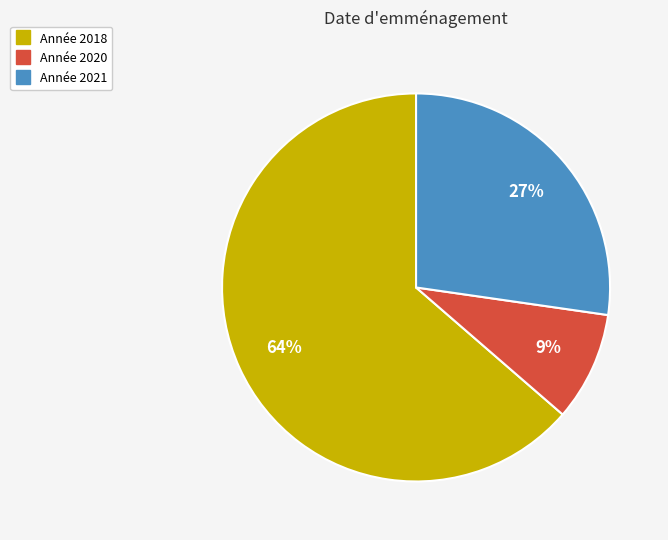

Is there any slice that represents more than half of the pie?

Yes